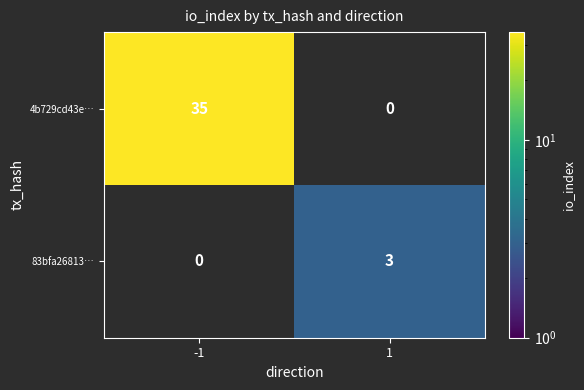

Count the number of data series in this chart.

2